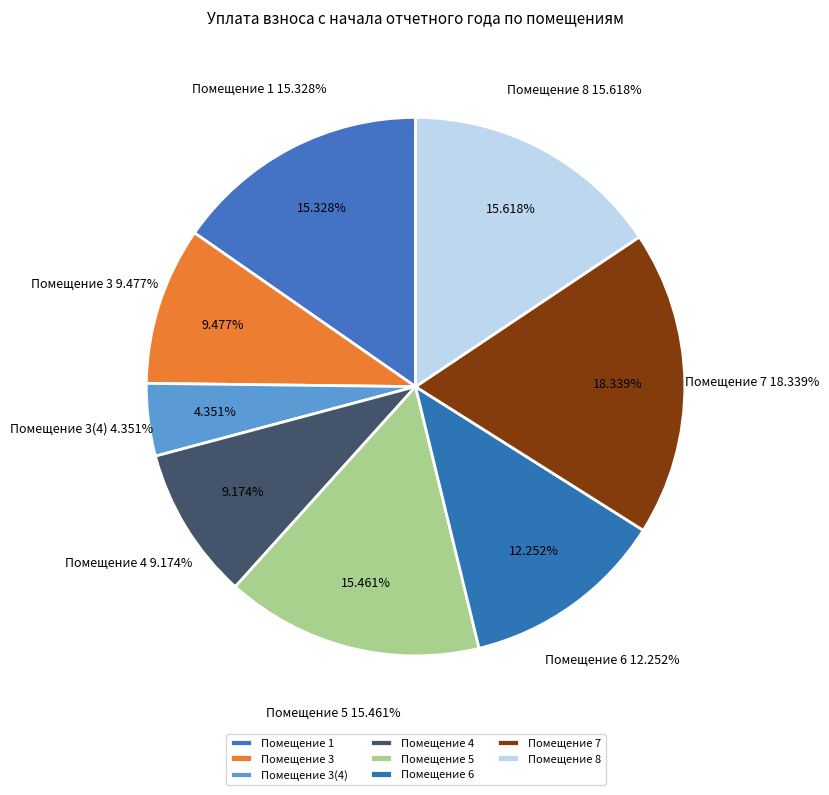

True or false: 4 accounts for 9% of the total.

True